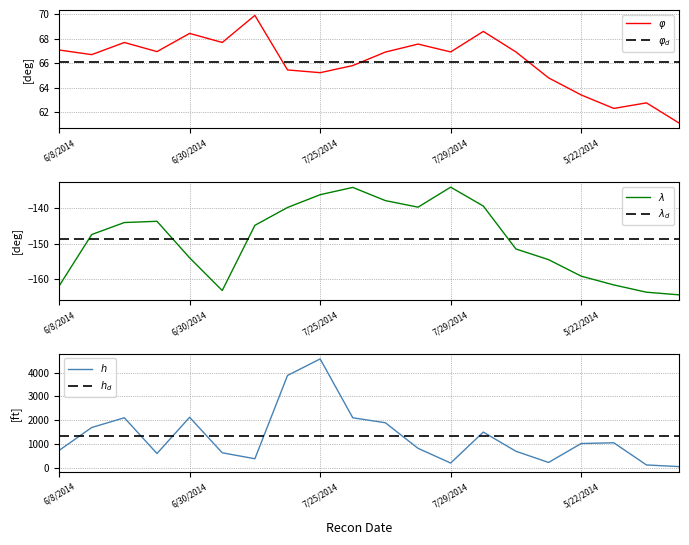

Between 6 and 9, which is larger?

6